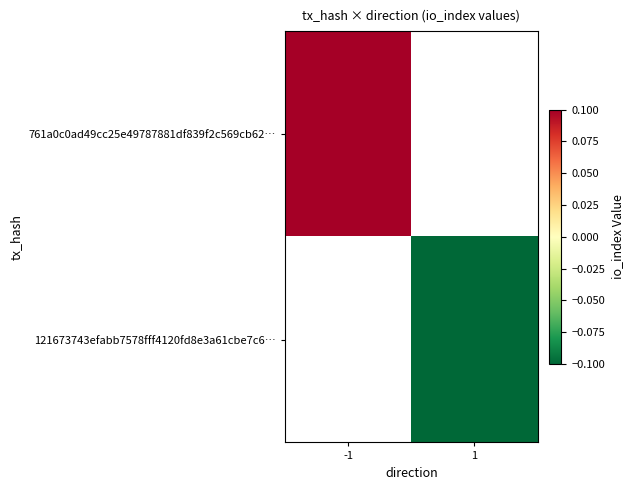

List the series in order of their overall mean, lowest first.

761a0c0ad49cc25e49787881df839f2c569cb62…, 121673743efabb7578fff4120fd8e3a61cbe7c6…